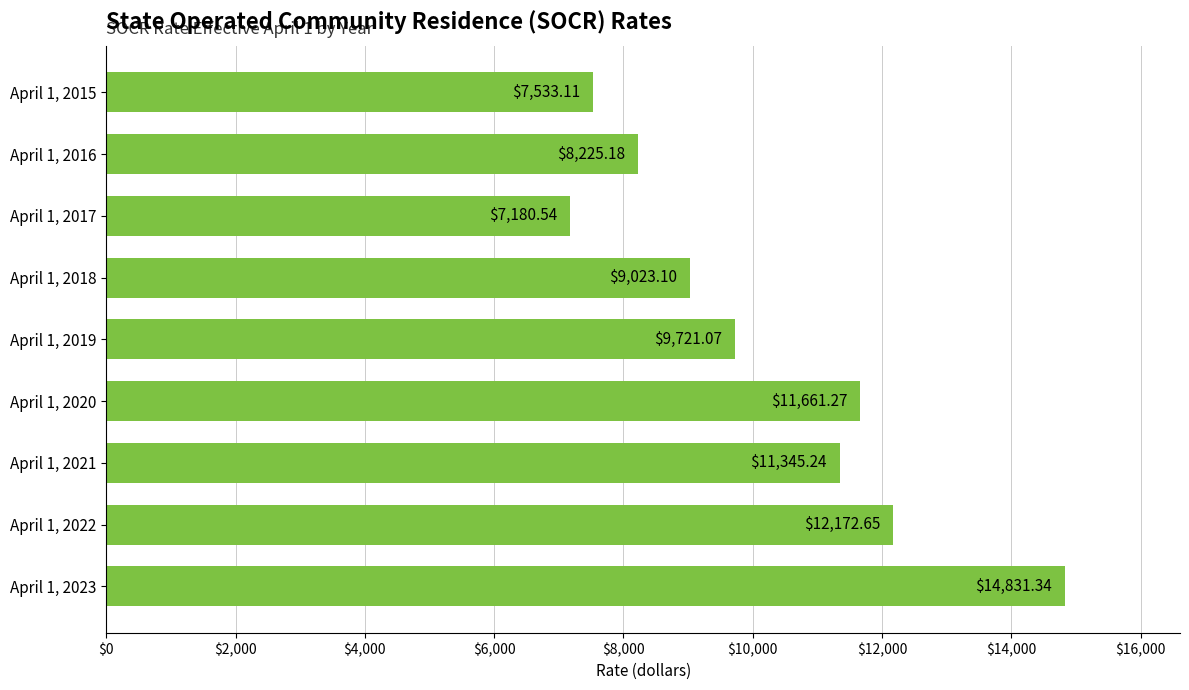

What is the average value?

10188.2